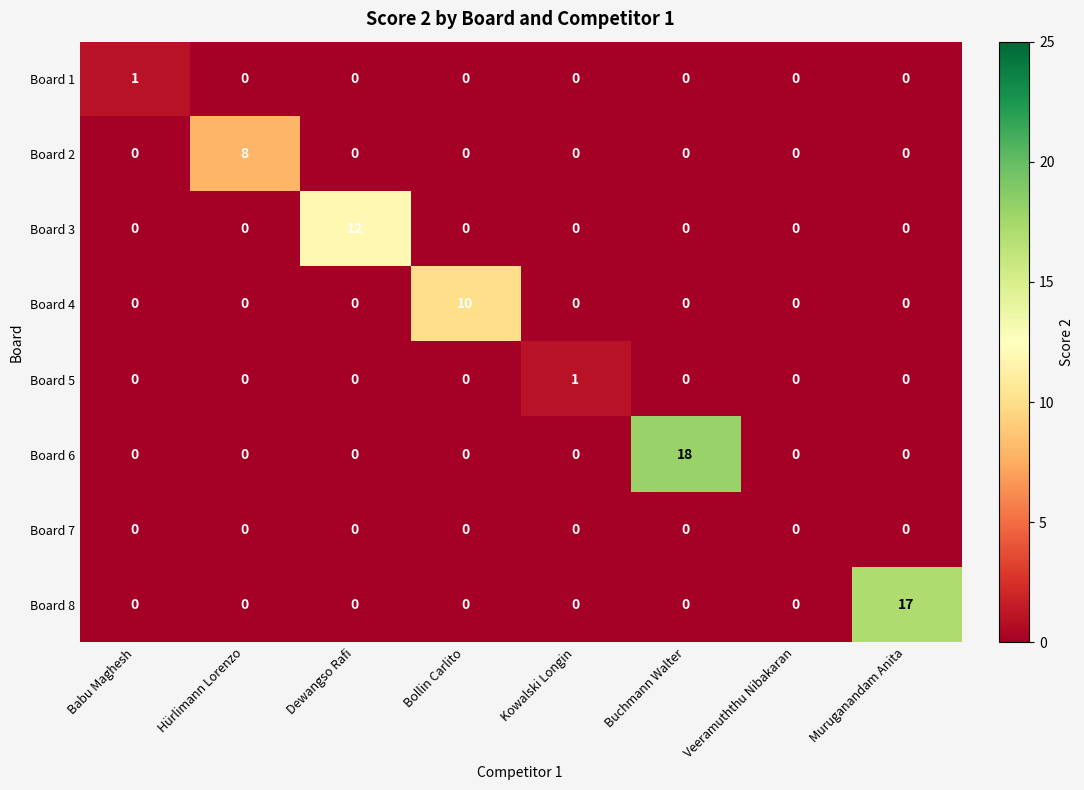

The value of Board 3 at Buchmann Walter is 0. True or false?

True